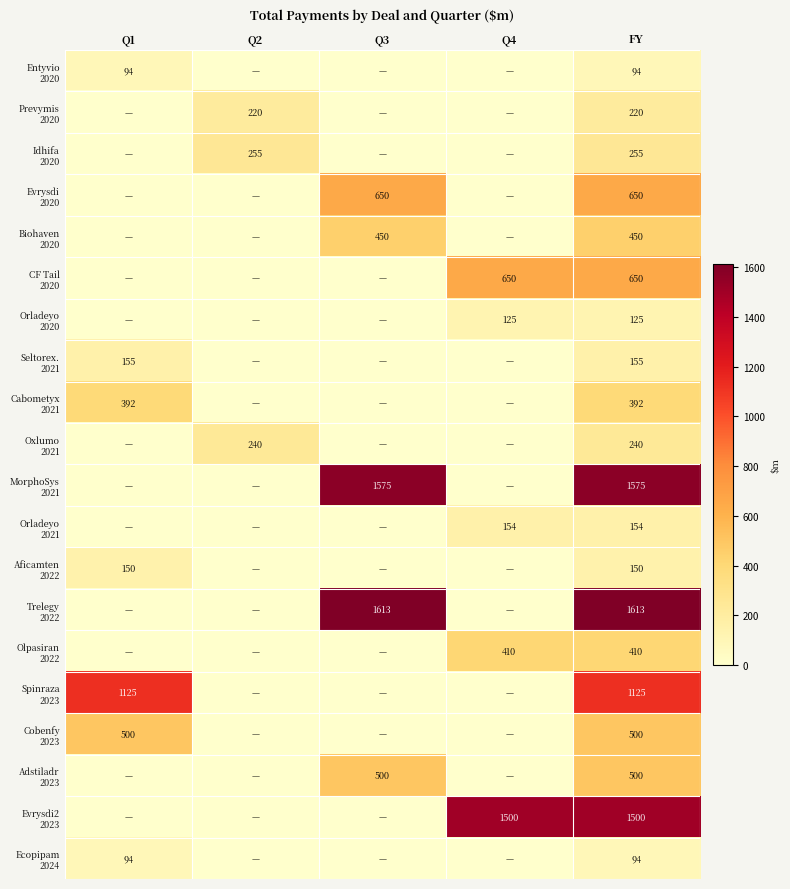

At how many categories does at least one series exceed 278?

4